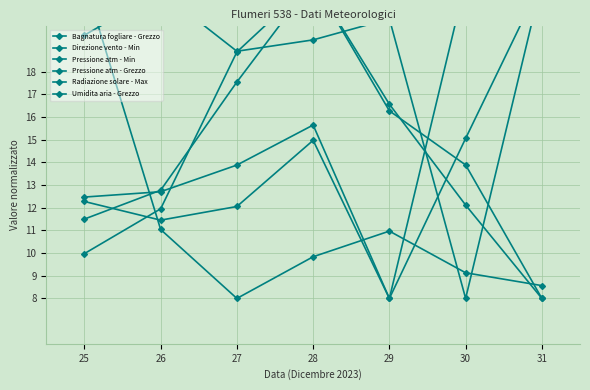

At how many categories does at least one series exceed 13?

7